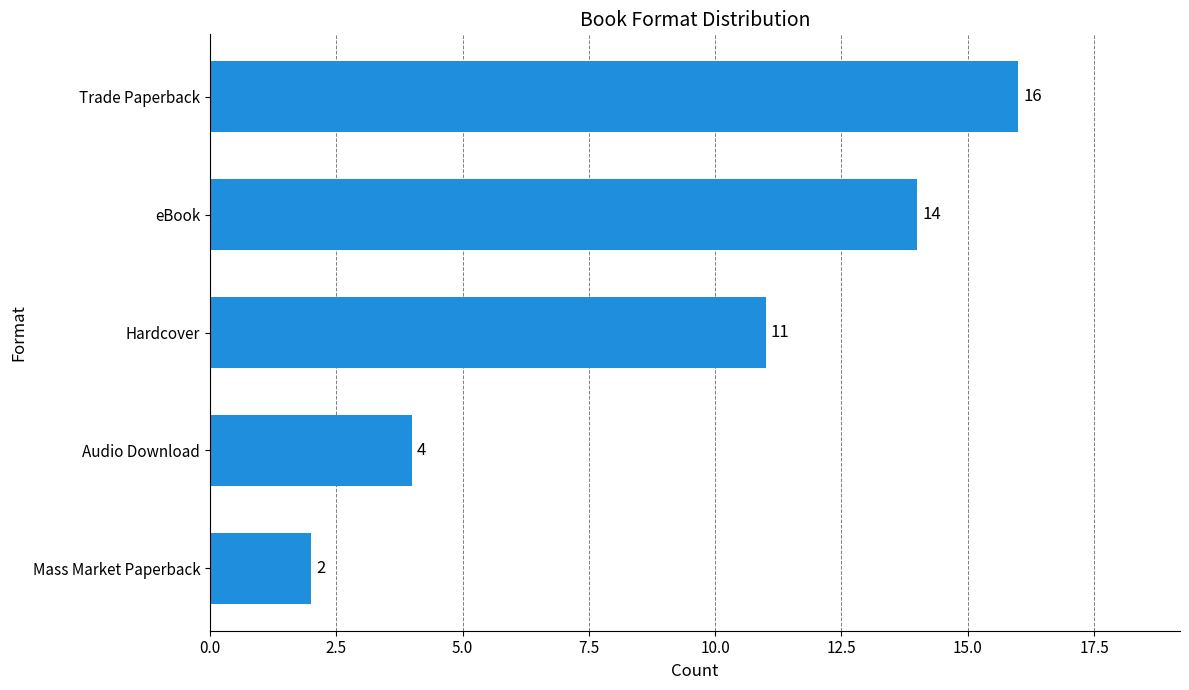

How many distinct data groups are displayed?

1